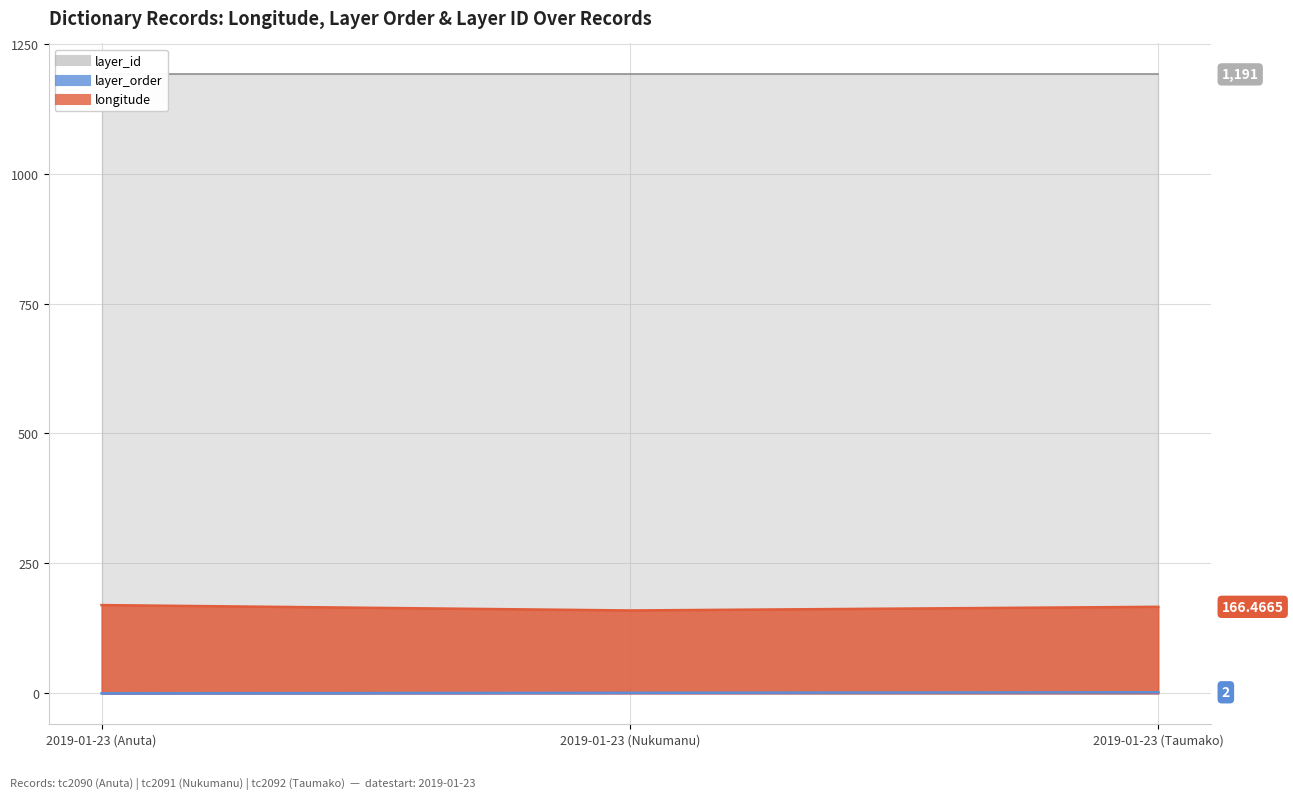

What is the average value of the layer_order series?

1.0